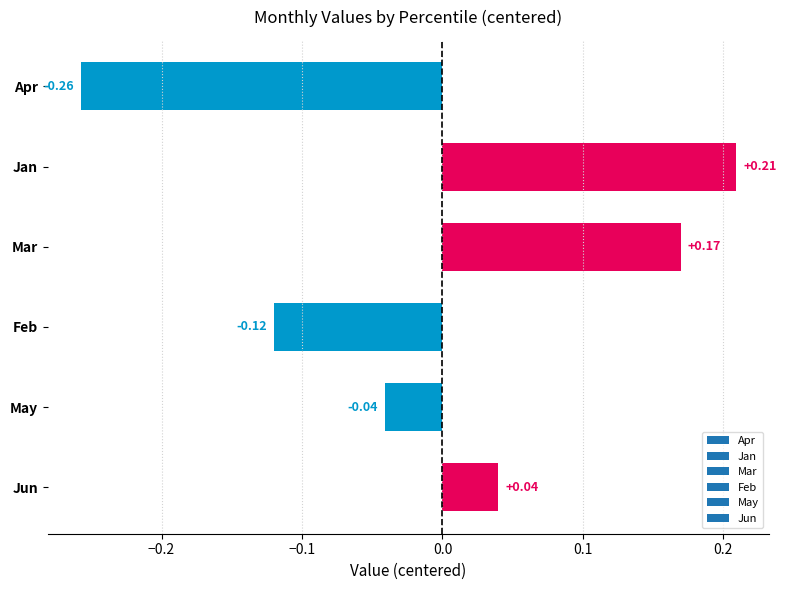

What is the label of the 4th bar from the top?

Feb